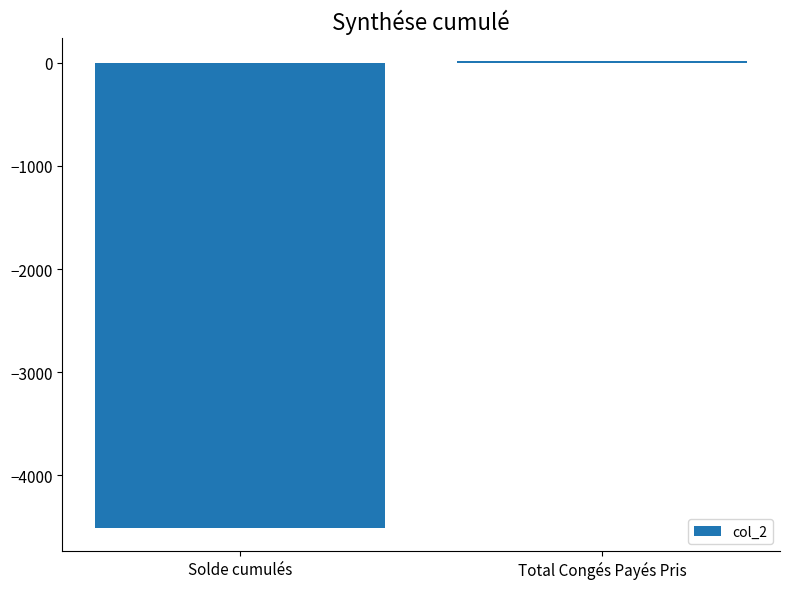

The chart shows a value of 16.0 at Total Congés Payés Pris. True or false?

True